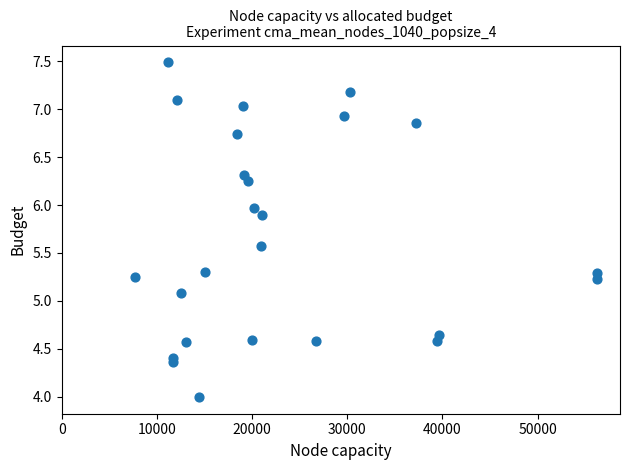

What Y value in the scatter plot is closest to 5?

5.1